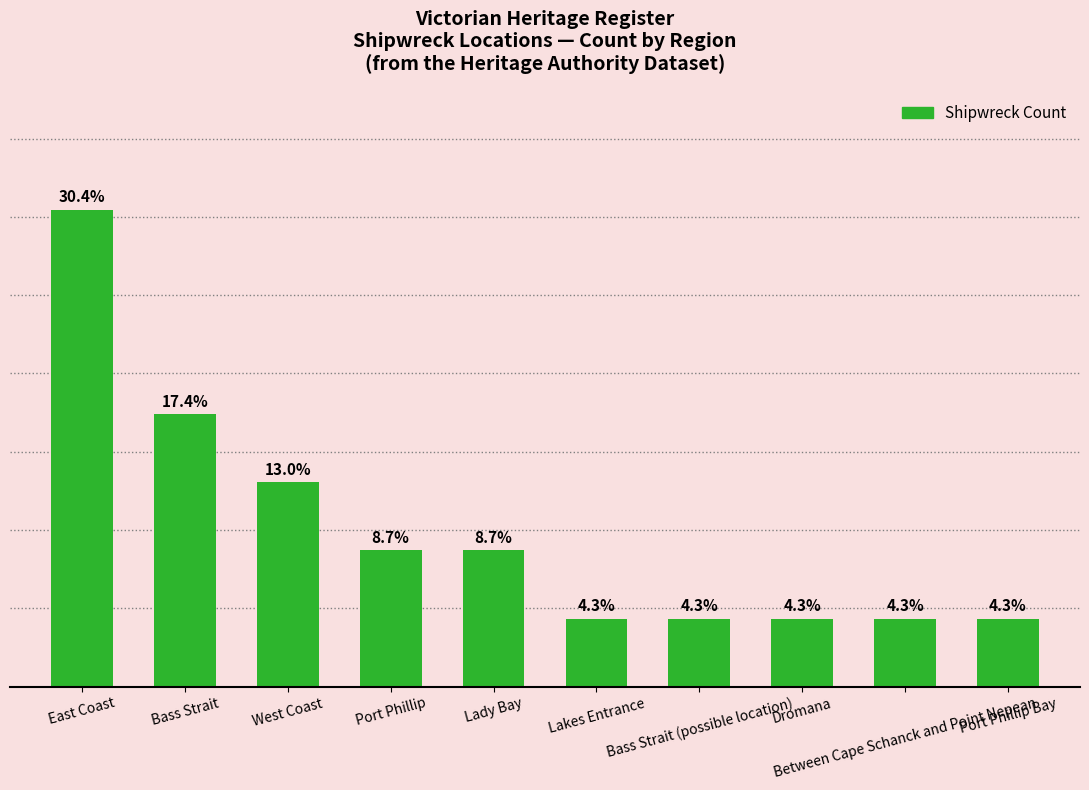

Approximately how many times larger is the value at West Coast compared to Between Cape Schanck and Point Nepean?

3.0